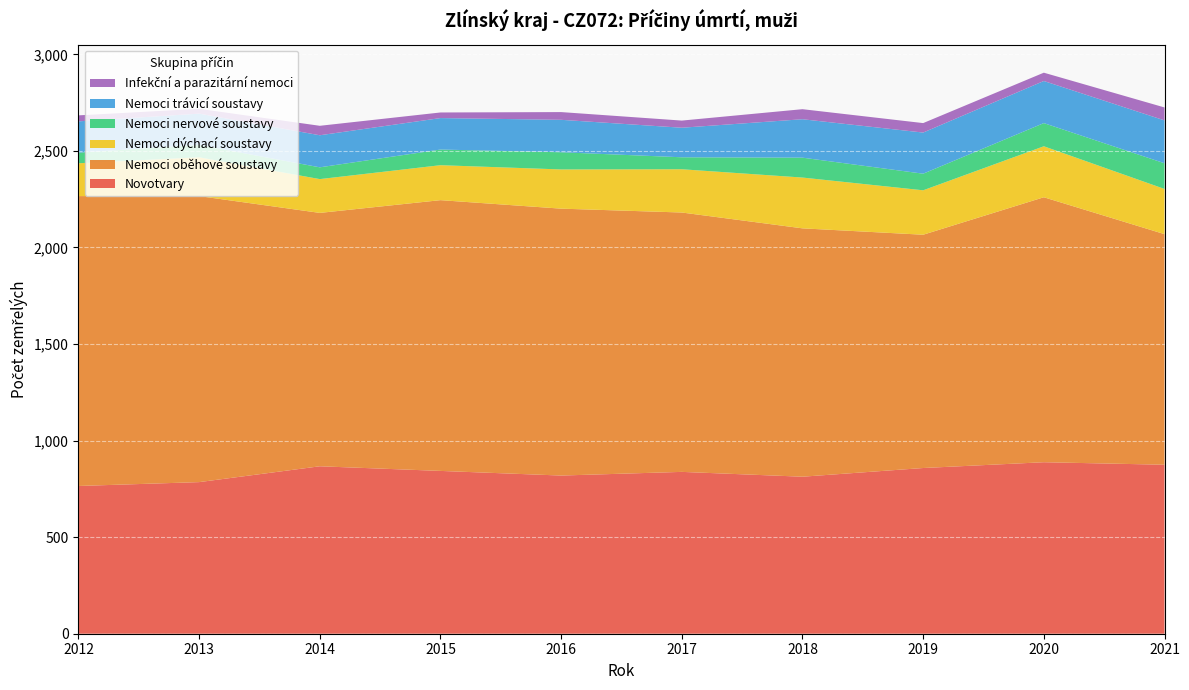

Reading left to right, what are all the values shown in this chart?

Novotvary: 2012=765	2013=785	2014=867	2015=843	2016=819	2017=838	2018=813	2019=858	2020=888	2021=875
Nemoci oběhové soustavy: 2012=1501	2013=1481	2014=1312	2015=1402	2016=1382	2017=1343	2018=1286	2019=1208	2020=1372	2021=1194
Nemoci dýchací soustavy: 2012=170	2013=201	2014=175	2015=181	2016=203	2017=224	2018=263	2019=230	2020=264	2021=234
Nemoci nervové soustavy: 2012=55	2013=64	2014=61	2015=81	2016=89	2017=62	2018=103	2019=86	2020=120	2021=133
Nemoci trávicí soustavy: 2012=162	2013=162	2014=166	2015=163	2016=168	2017=153	2018=199	2019=213	2020=218	2021=222
Infekční a parazitární nemoci: 2012=31	2013=25	2014=49	2015=29	2016=40	2017=37	2018=52	2019=49	2020=43	2021=67